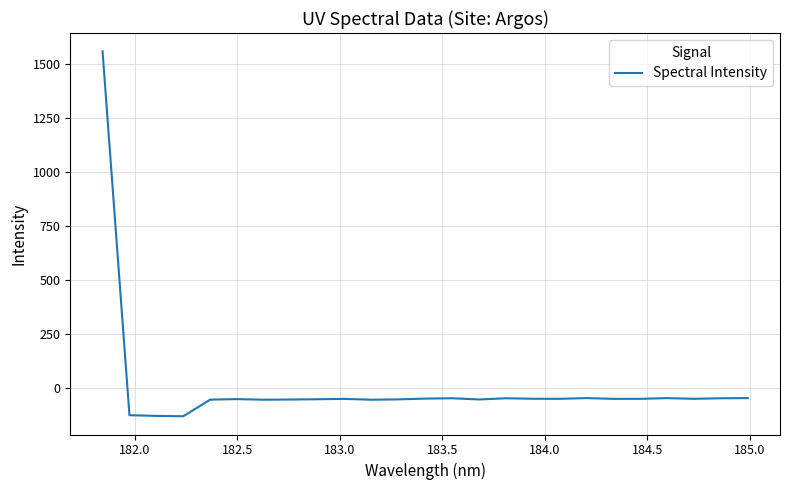

What is the minimum value shown in the chart?

-130.1